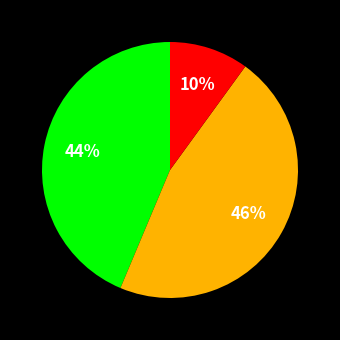

Is there a majority slice in this chart?

No